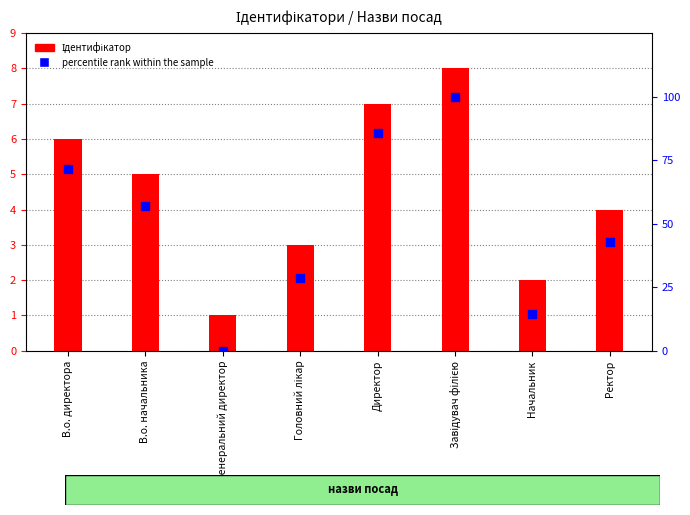

Which series contains the lowest Y value?

percentile rank within the sample